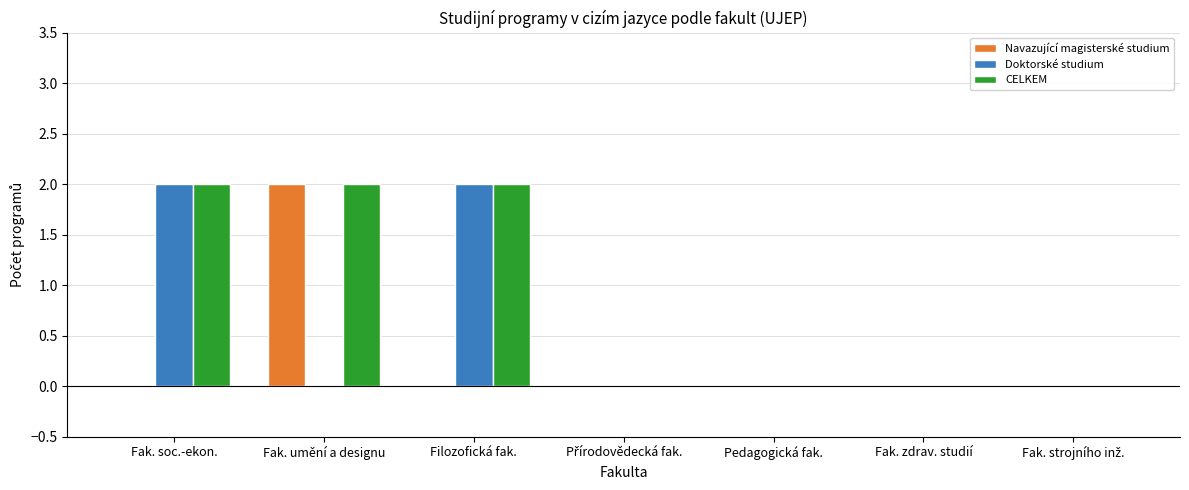

What is the sum of all CELKEM values?

6